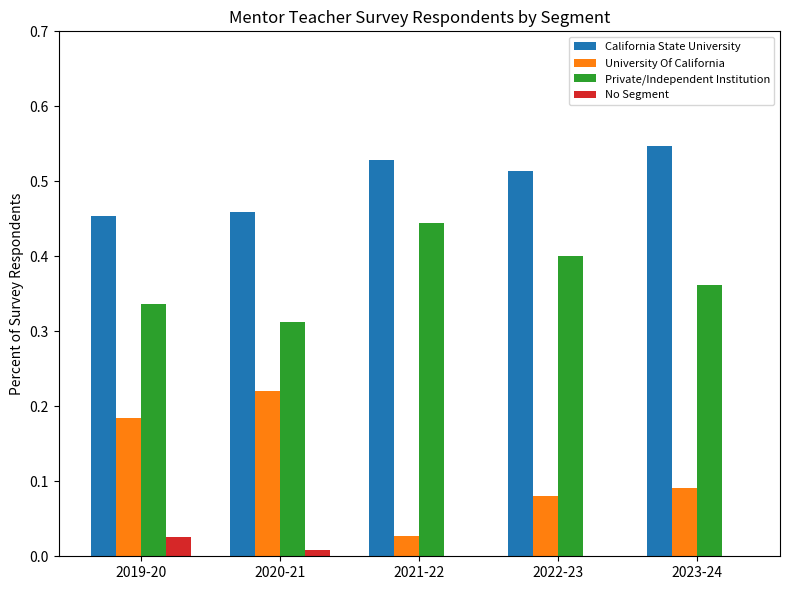

Is the value of California State University at 2023-24 greater than the value of No Segment at 2021-22?

Yes